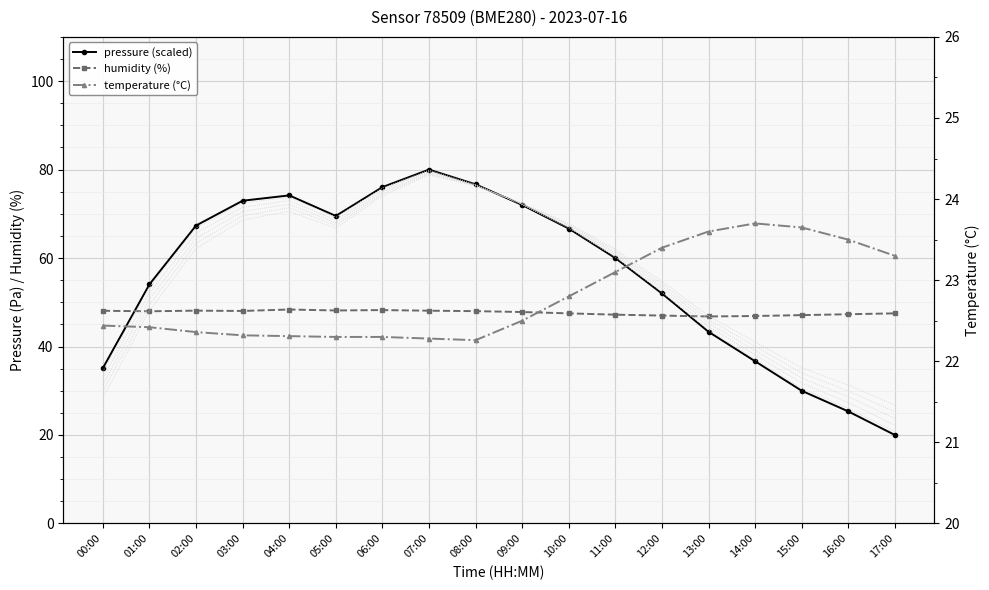

What is the difference between the maximum and second lowest values in the temperature (°C) series?

1.4